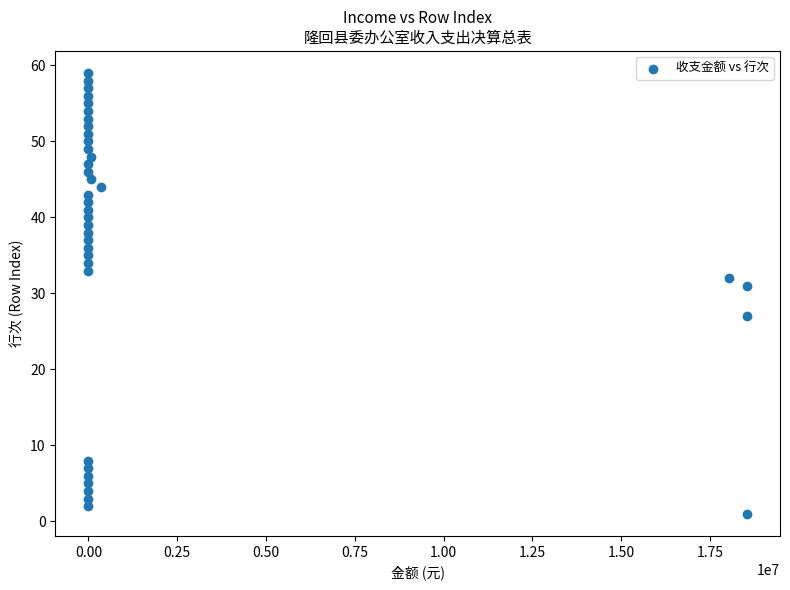

What Y value in the scatter plot is closest to 30?

31